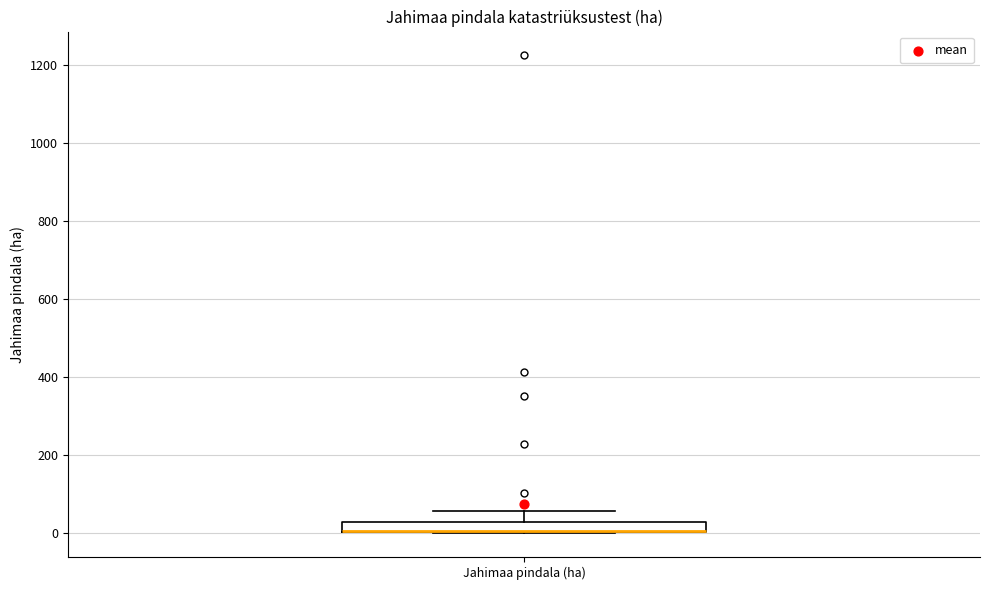

Where is the upper edge of the box for Jahimaa pindala (ha) on the y-axis? The values are not printed on the chart, so give them approximately, as read against the axis.

20